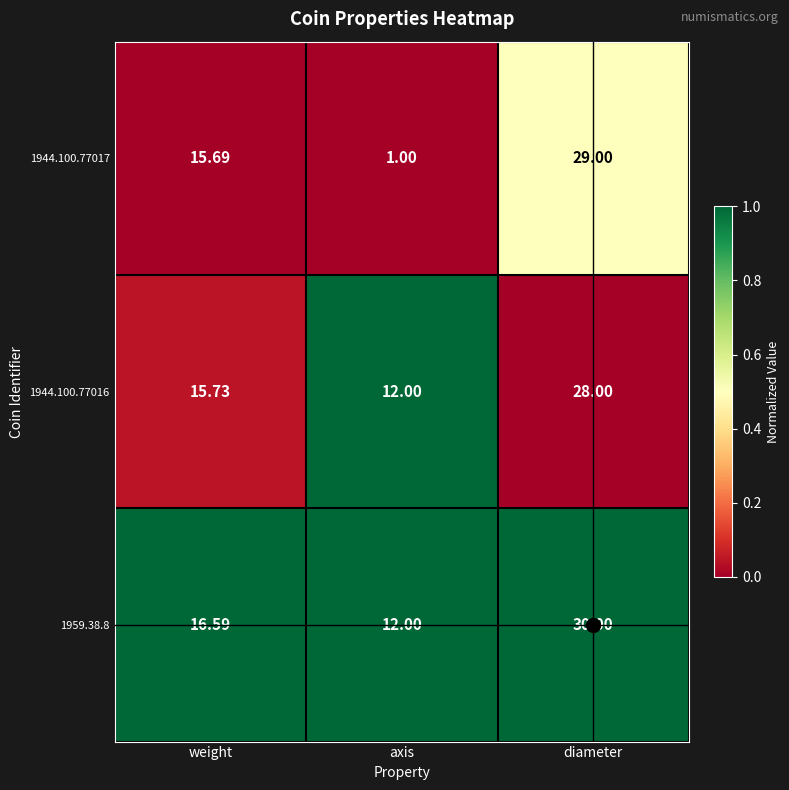

Which category has the highest value across all series?

diameter